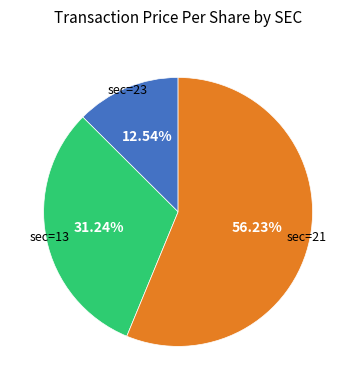

Does any single category account for the majority?

Yes